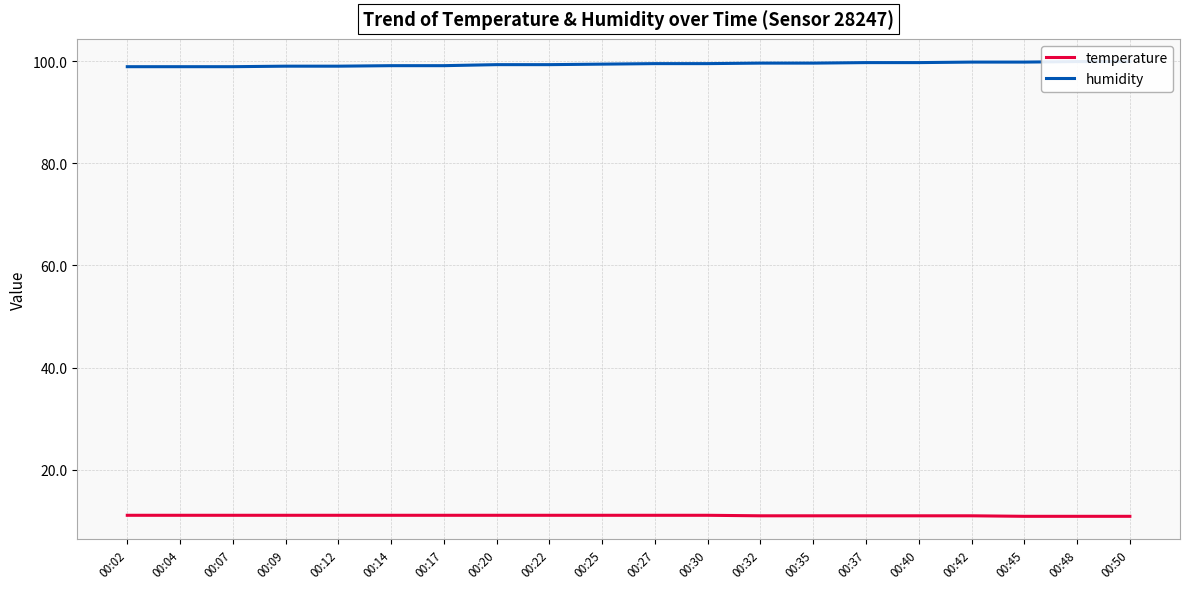

The value of humidity at 00:50 is 99.9. True or false?

True